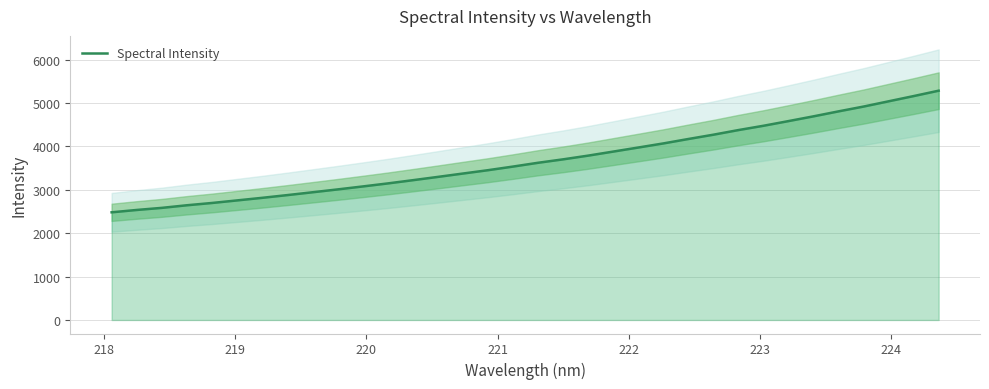

What is the greatest value displayed?

5285.5